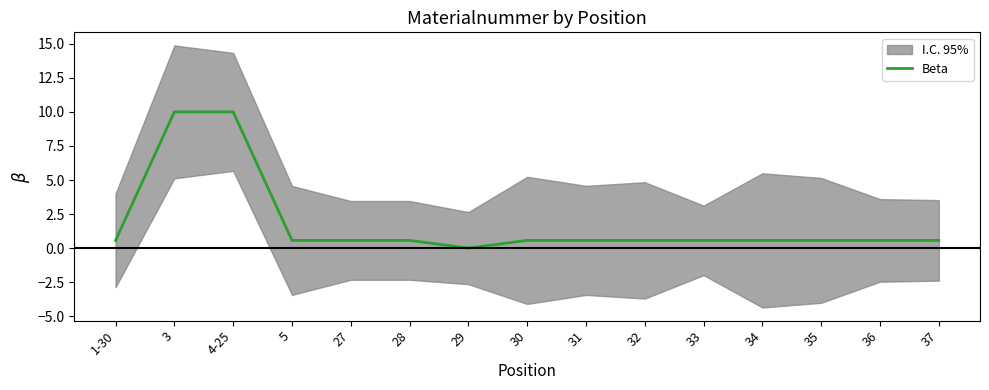

Reading left to right, list all the values displayed in this chart.

1-30=0.6	3=10.0	4-25=10.0	5=0.6	27=0.6	28=0.6	29=0.0	30=0.6	31=0.6	32=0.6	33=0.6	34=0.6	35=0.6	36=0.6	37=0.6